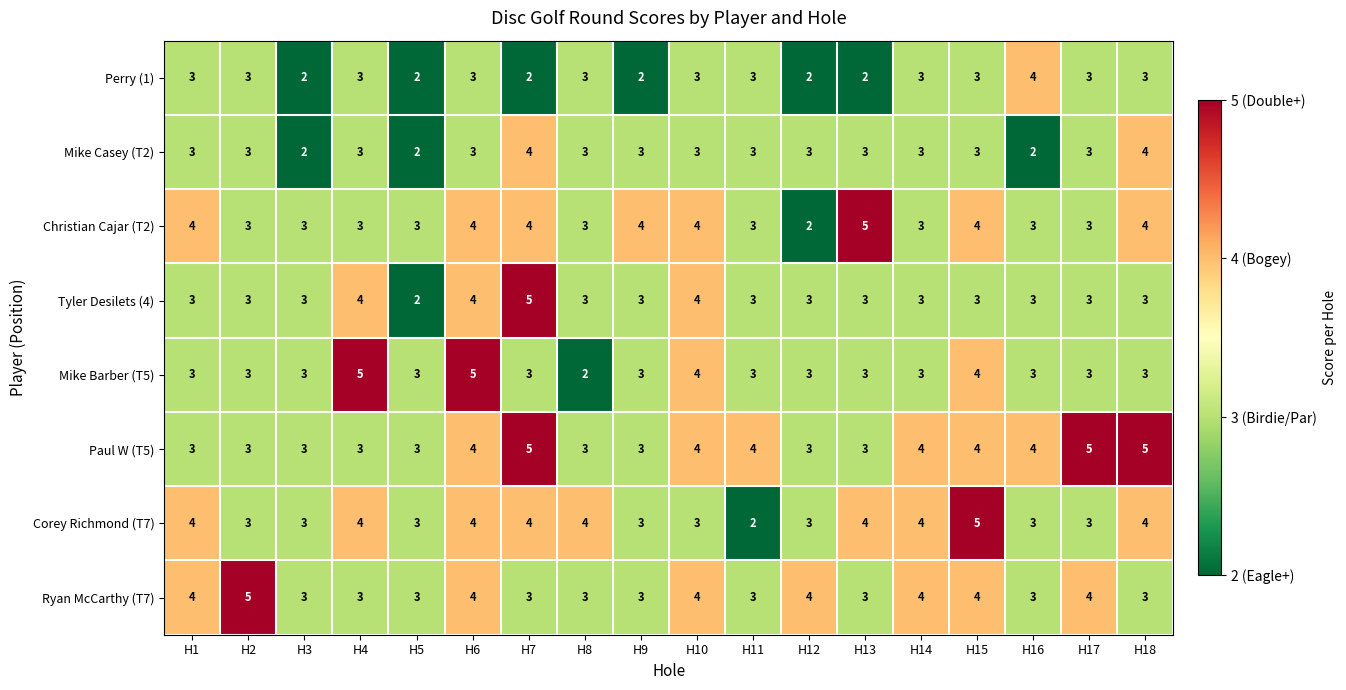

What is the average value of the Tyler Desilets (4) series?

3